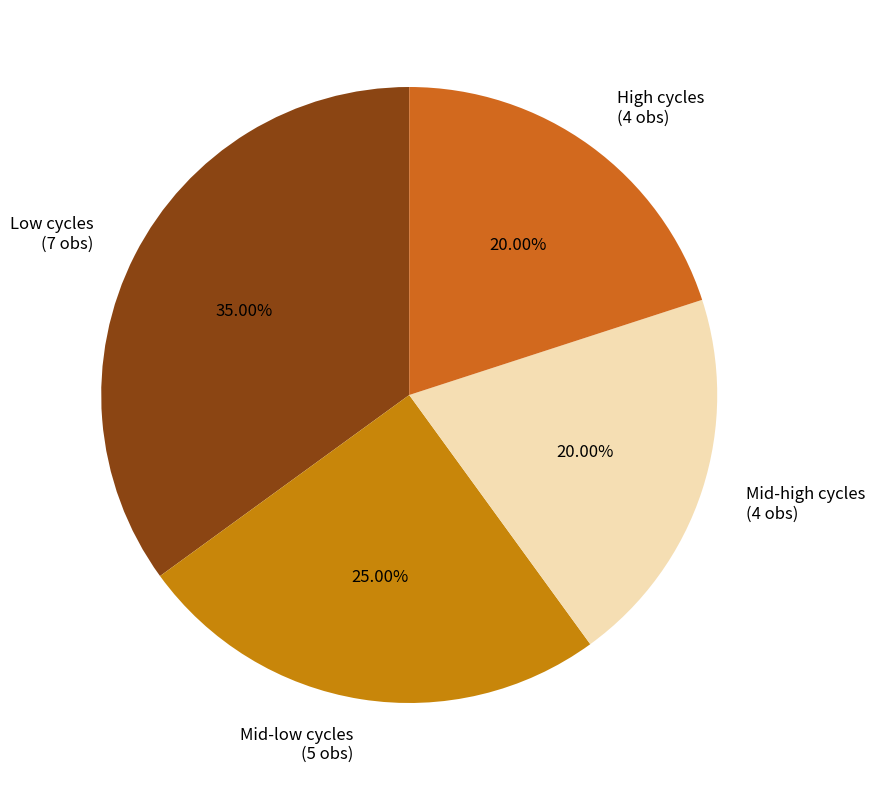

Between Mid-high cycles (4 obs) and Mid-low cycles (5 obs), which is larger?

Mid-low cycles (5 obs)